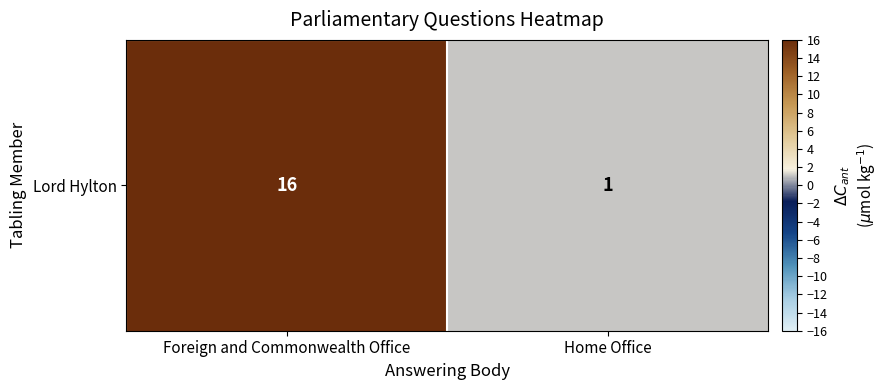

What is the change in value from Foreign and Commonwealth Office to Home Office?

-15